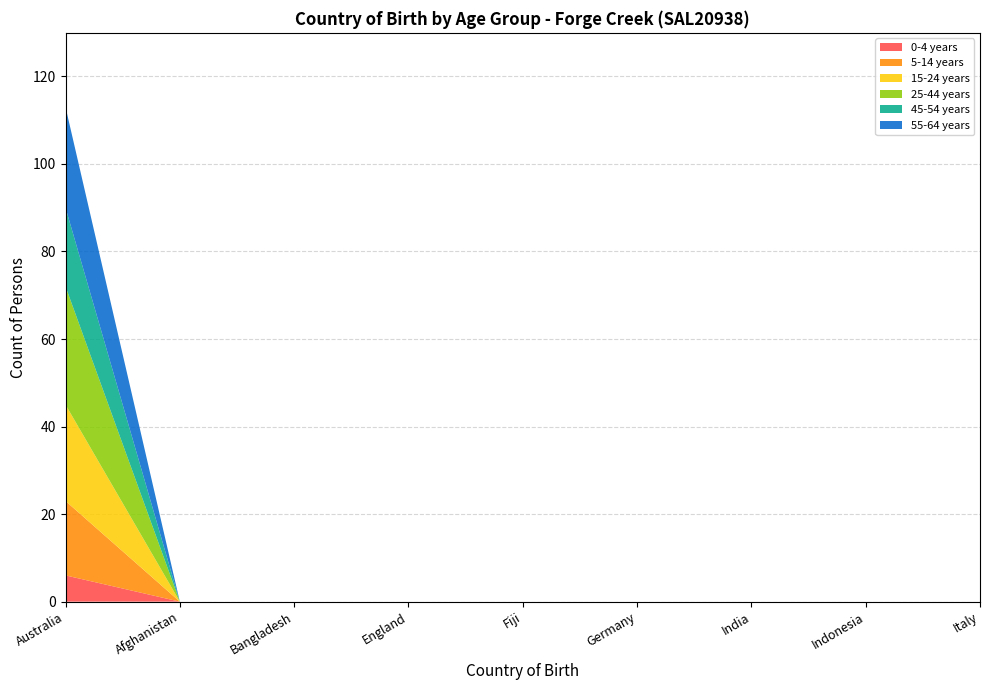

Reading right to left, list all the values displayed in this chart.

0-4 years: Italy=0	Indonesia=0	India=0	Germany=0	Fiji=0	England=0	Bangladesh=0	Afghanistan=0	Australia=6
5-14 years: Italy=0	Indonesia=0	India=0	Germany=0	Fiji=0	England=0	Bangladesh=0	Afghanistan=0	Australia=17
15-24 years: Italy=0	Indonesia=0	India=0	Germany=0	Fiji=0	England=0	Bangladesh=0	Afghanistan=0	Australia=22
25-44 years: Italy=0	Indonesia=0	India=0	Germany=0	Fiji=0	England=0	Bangladesh=0	Afghanistan=0	Australia=27
45-54 years: Italy=0	Indonesia=0	India=0	Germany=0	Fiji=0	England=0	Bangladesh=0	Afghanistan=0	Australia=18
55-64 years: Italy=0	Indonesia=0	India=0	Germany=0	Fiji=0	England=0	Bangladesh=0	Afghanistan=0	Australia=23